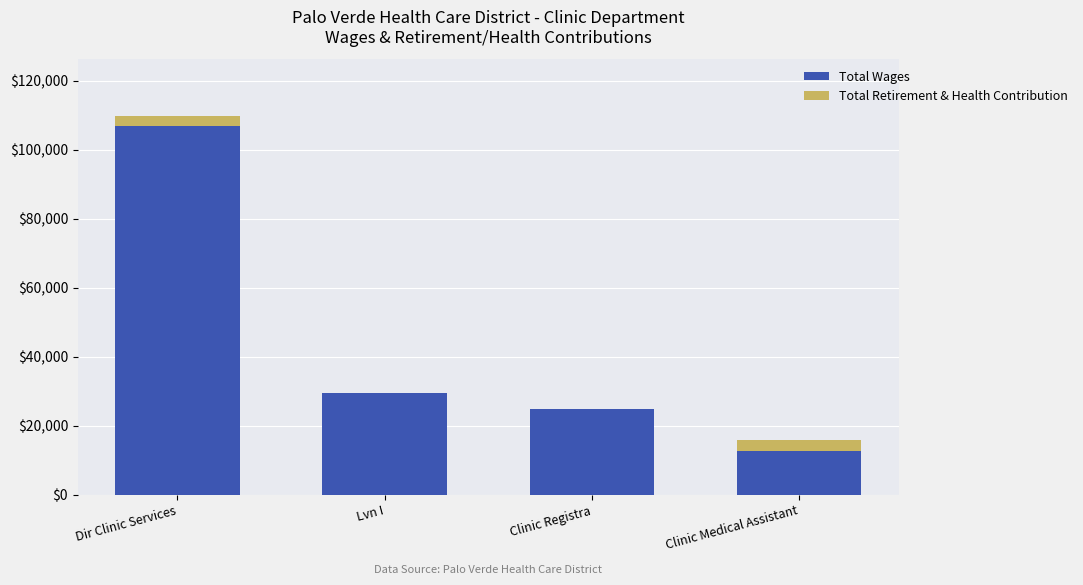

Which category has the highest value in the Total Wages series?

Dir Clinic Services